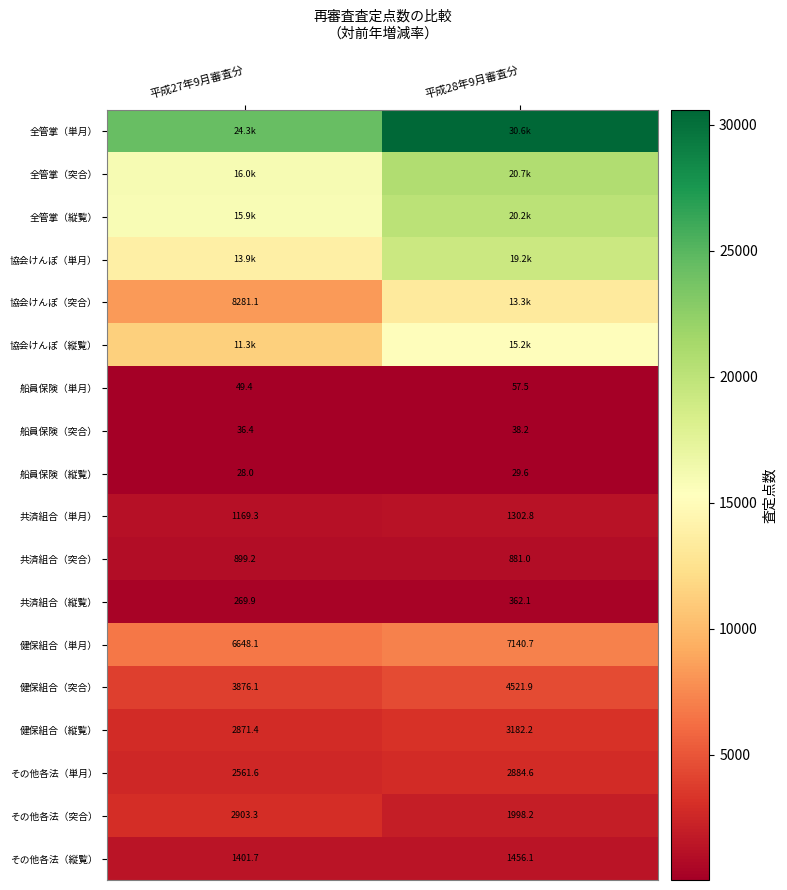

Is the value of 共済組合（縦覧） at 平成27年9月審査分 greater than the value of その他各法（縦覧） at 平成27年9月審査分?

No